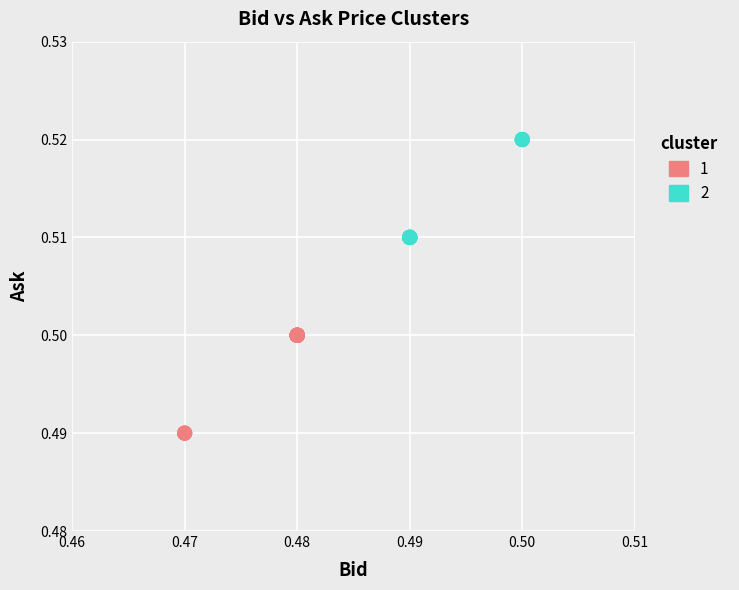

Which series reaches the maximum Y coordinate?

2